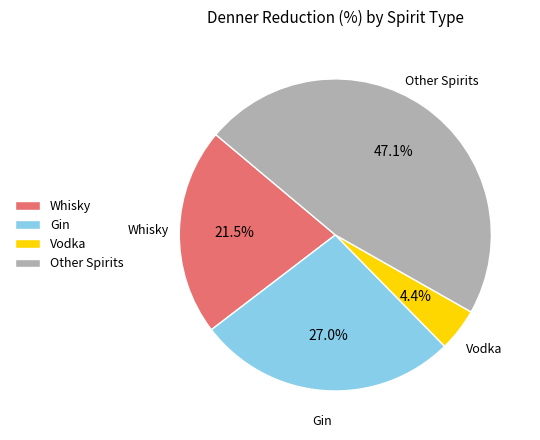

Rank the categories by value from highest to lowest.

Other Spirits, Gin, Whisky, Vodka